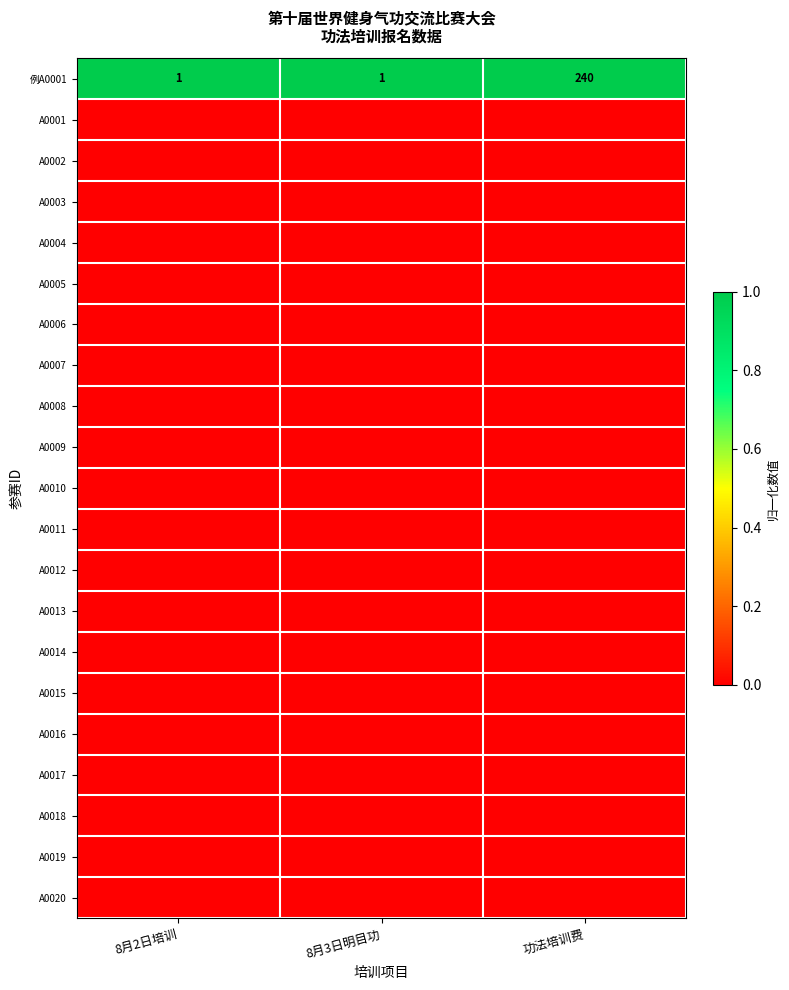

What is the average value of the 例A0001 series?

81